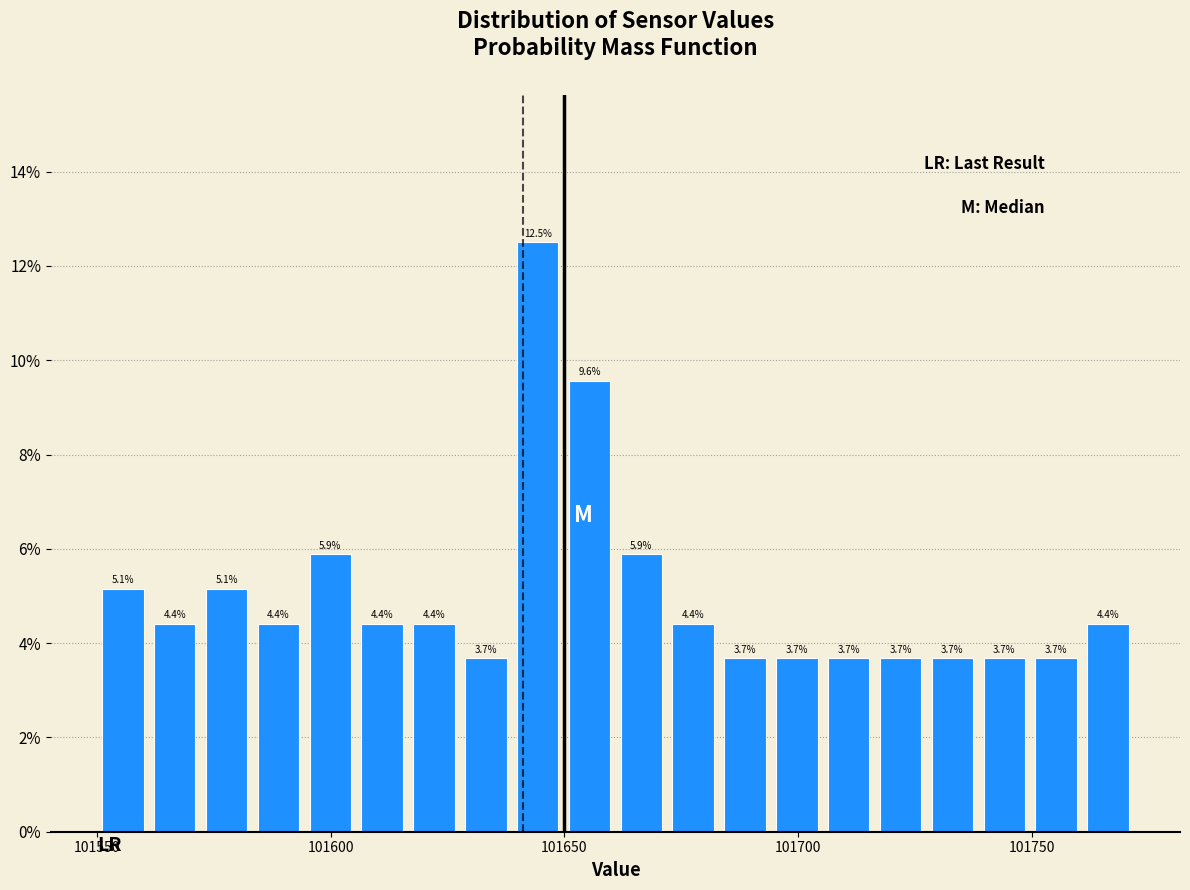

Around what value on the x-axis is the tallest bar? Give the approximate position of its centre, as read against the axis.

101645